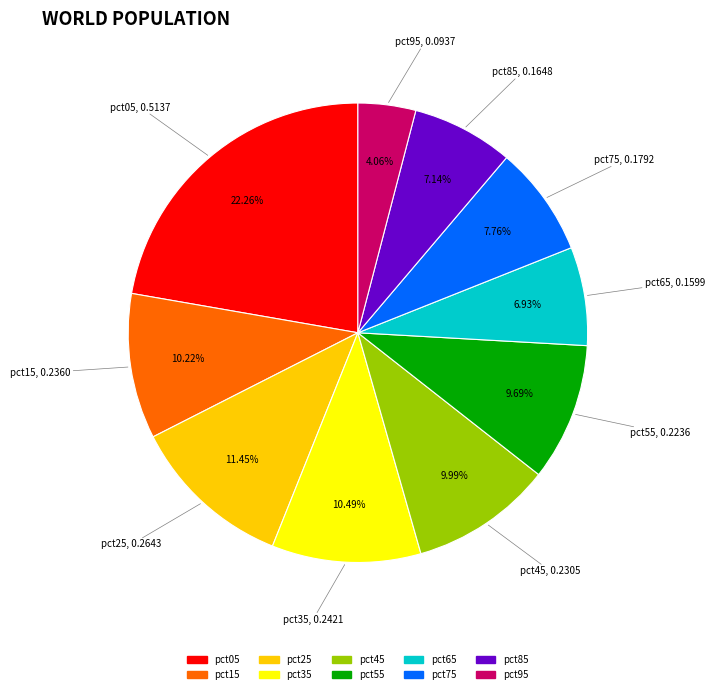

To the nearest percent, what portion does pct05 represent?

22%